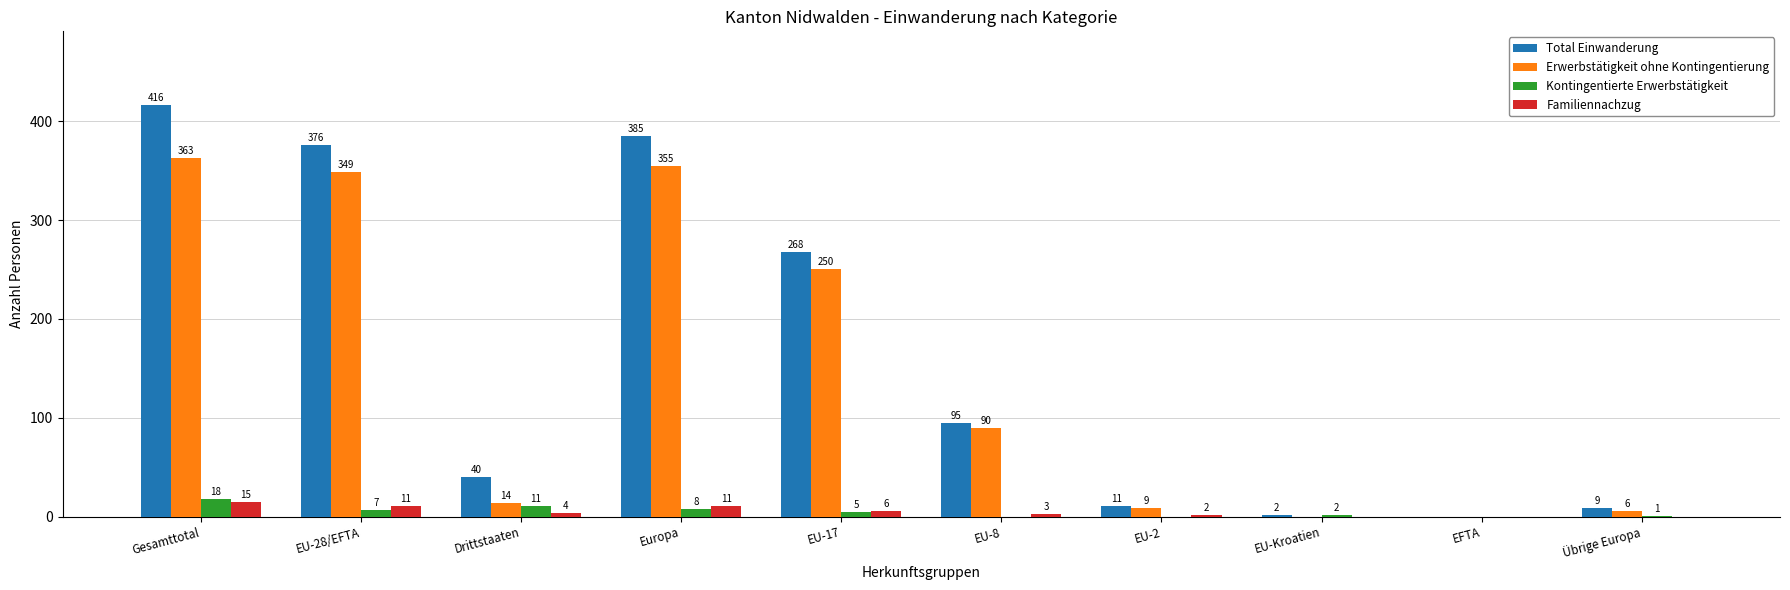

What is the average value of the Kontingentierte Erwerbstätigkeit series?

5